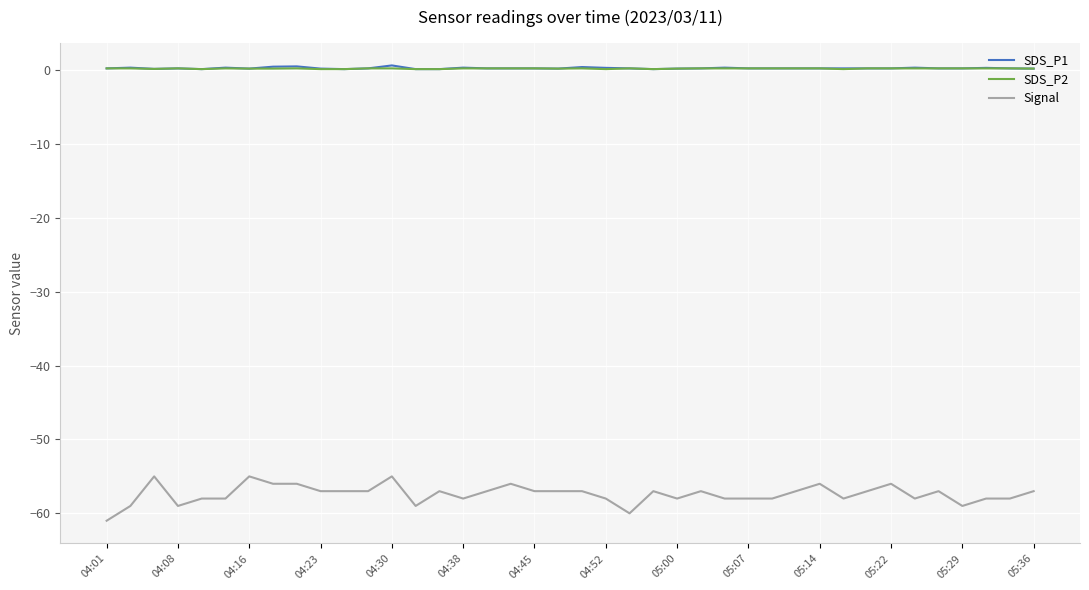

What is the difference between the maximum and minimum values in the SDS_P2 series?

0.1